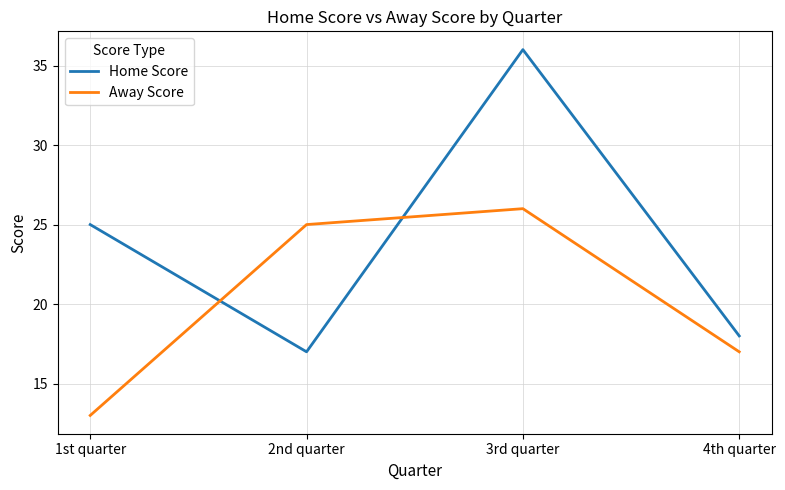

At which category is the sum across all series the highest?

3rd quarter